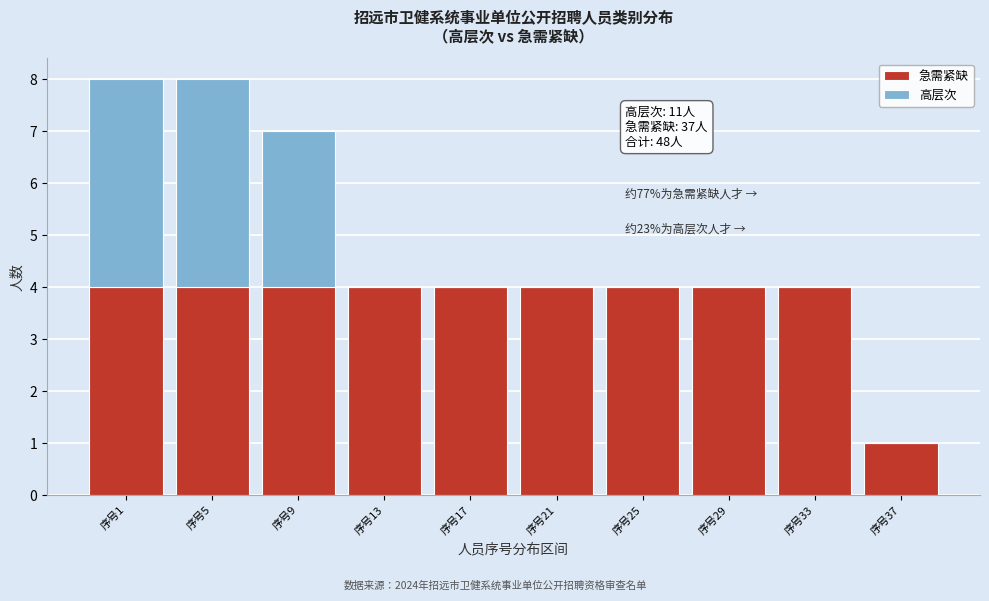

Reading left to right, list the values for the 急需紧缺 series.

序号1=4	序号5=4	序号9=4	序号13=4	序号17=4	序号21=4	序号25=4	序号29=4	序号33=4	序号37=1